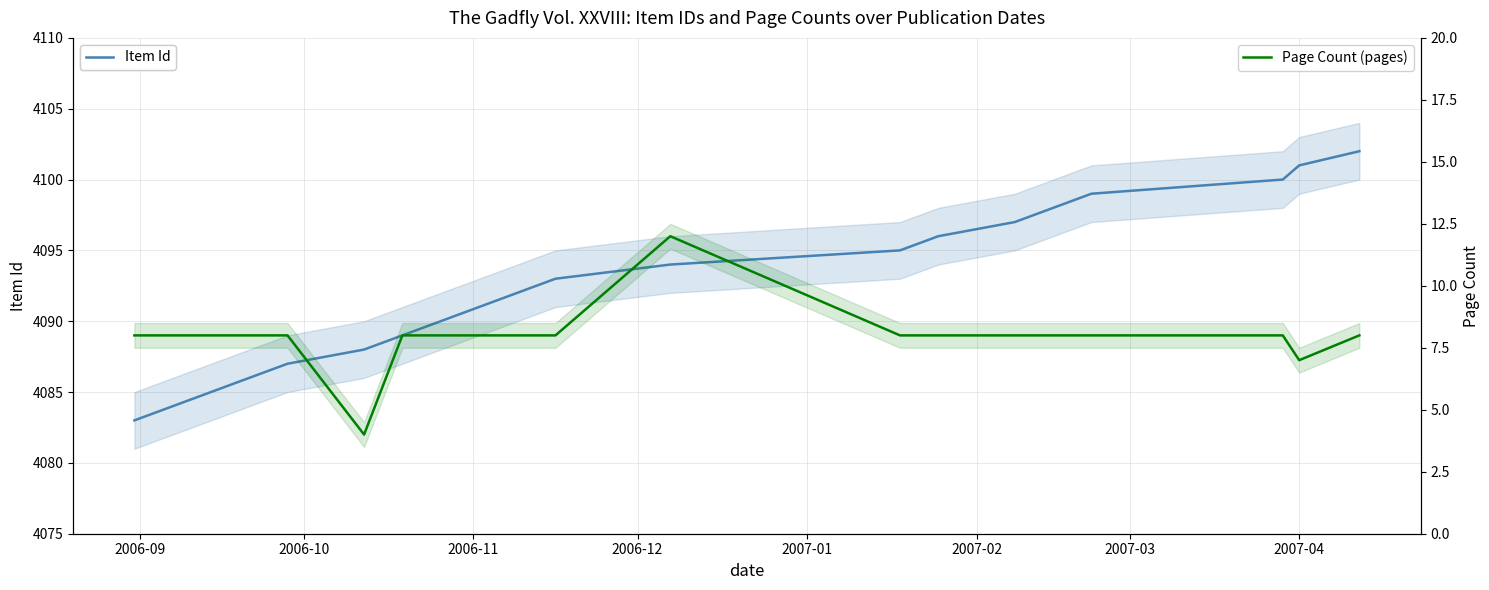

Which series has the largest total across all categories?

Item Id